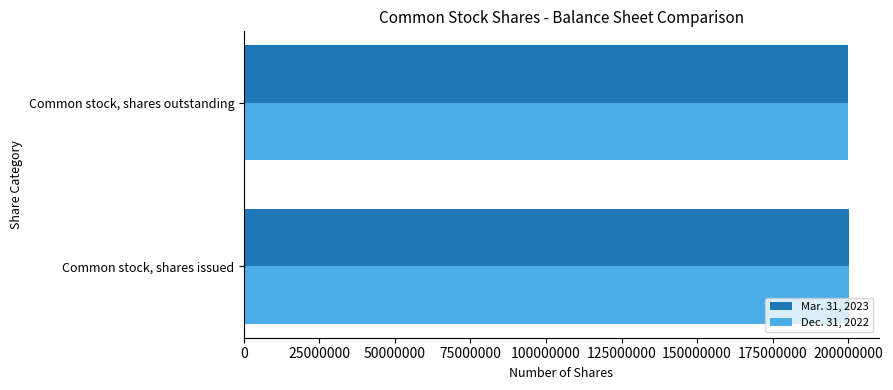

What is the sum of the Dec. 31, 2022 values at Common stock, shares issued and Common stock, shares outstanding?

399984809